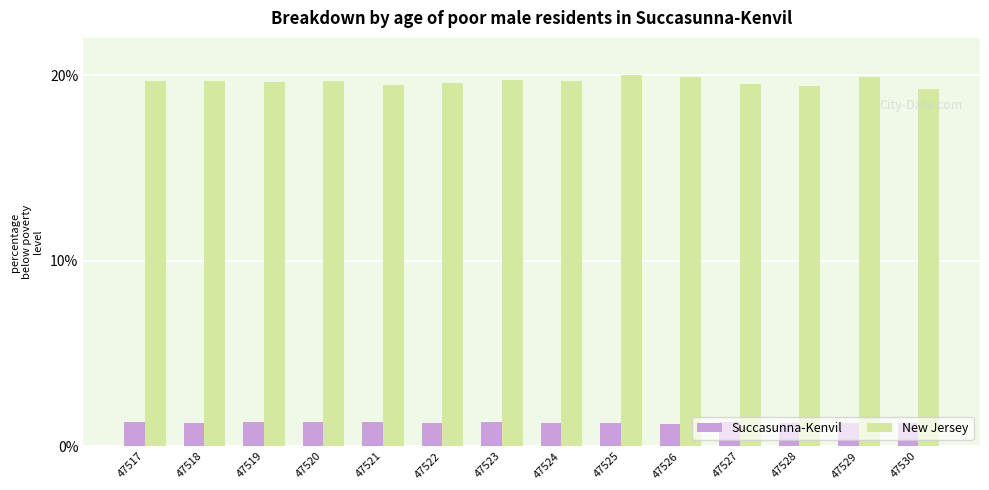

Does the chart contain any negative values?

No